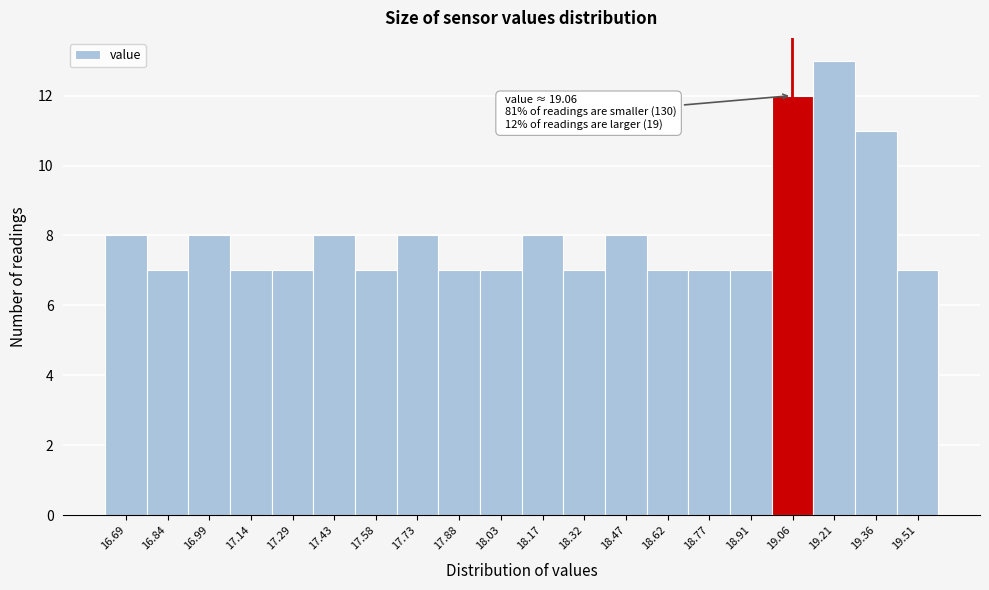

Which range on the x-axis has the tallest bar?

19.136 to 19.284